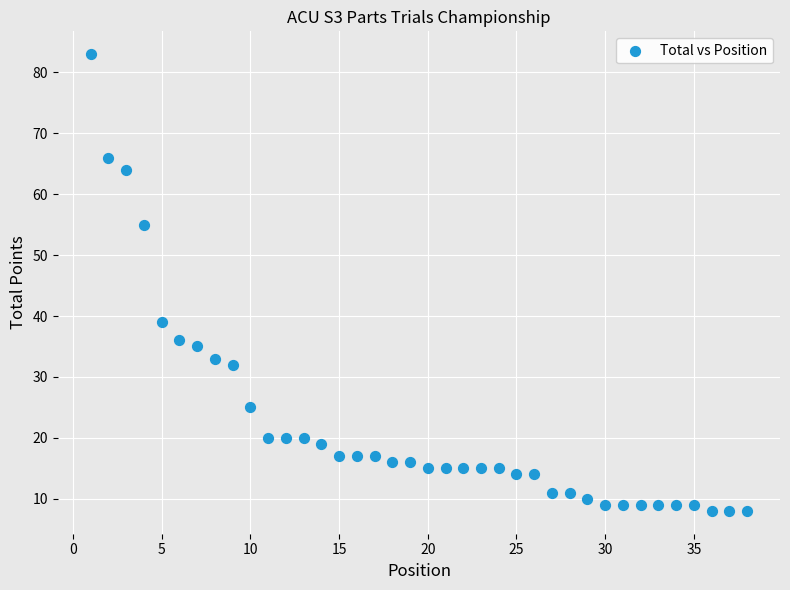

What is the range of Y values (max minus min)?

75